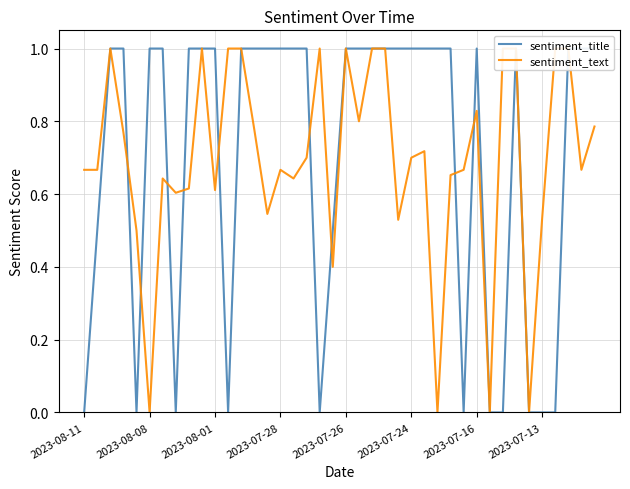

True or false: sentiment_text has more than 1 points higher than both neighbors.

True